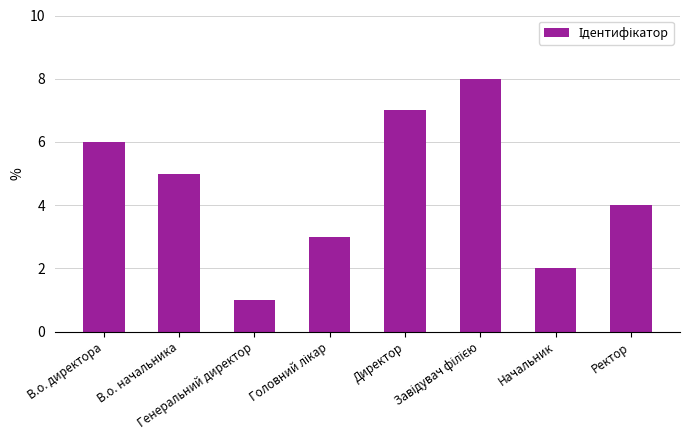

What is the ratio of the value at Генеральний директор to the value at Директор?

0.1